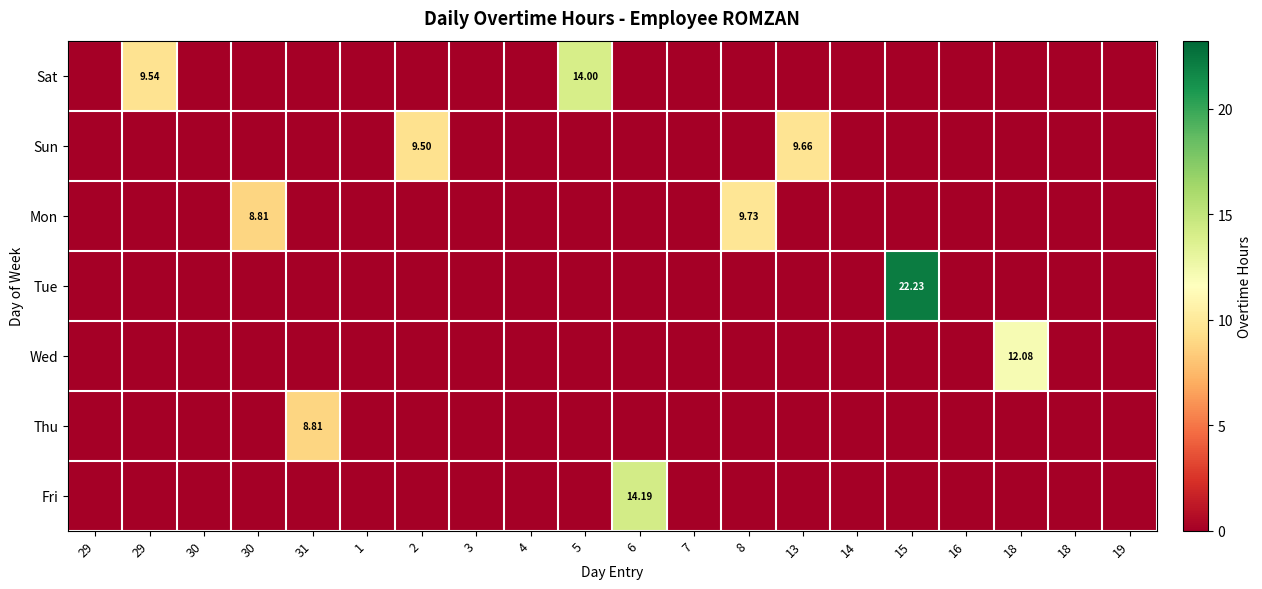

At which label is Mon closest to 4?

29